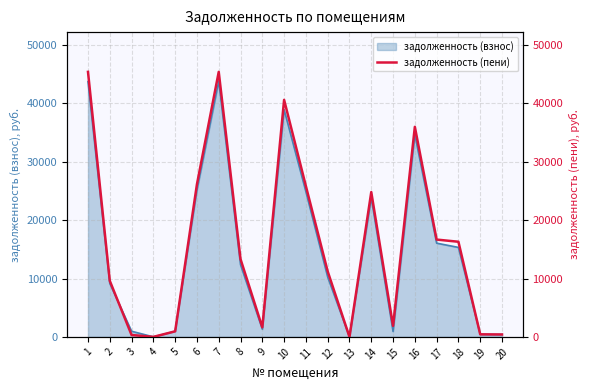

At which category does the data reach its first local valley?

4